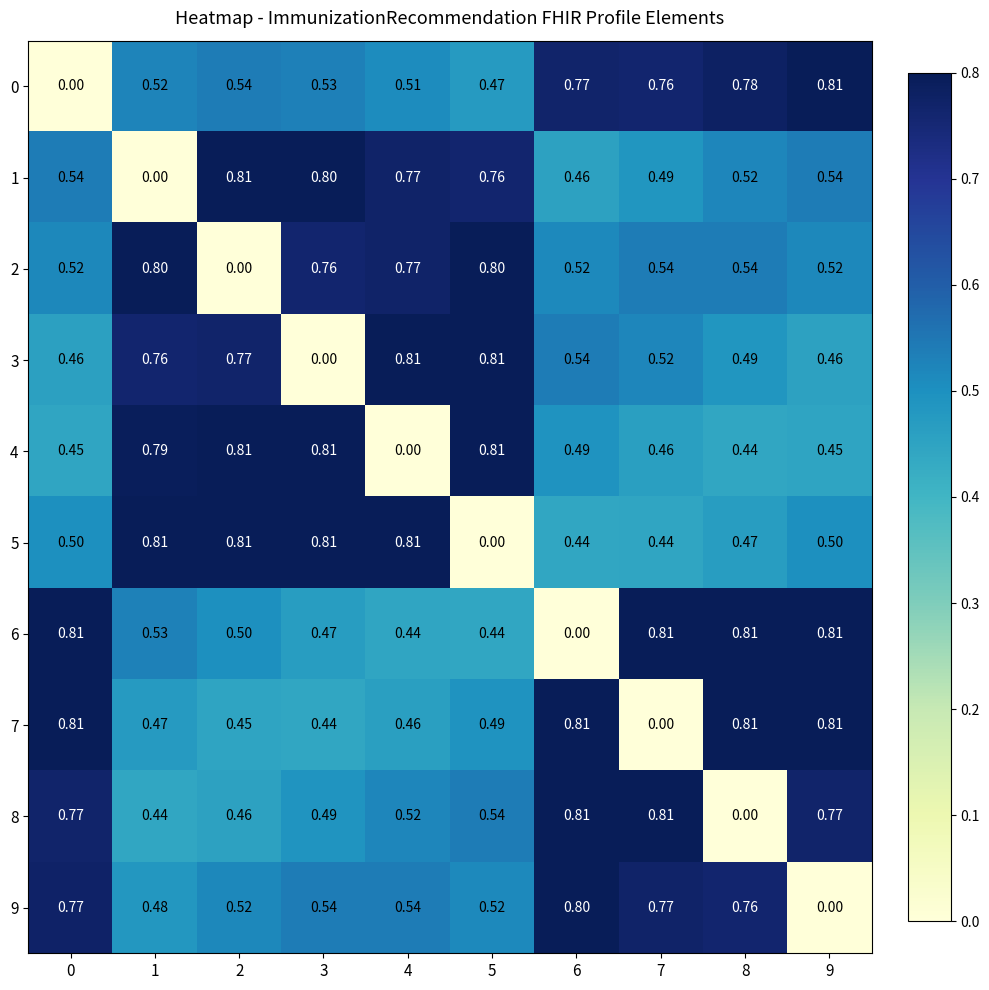

At which category is the sum across all series the highest?

2